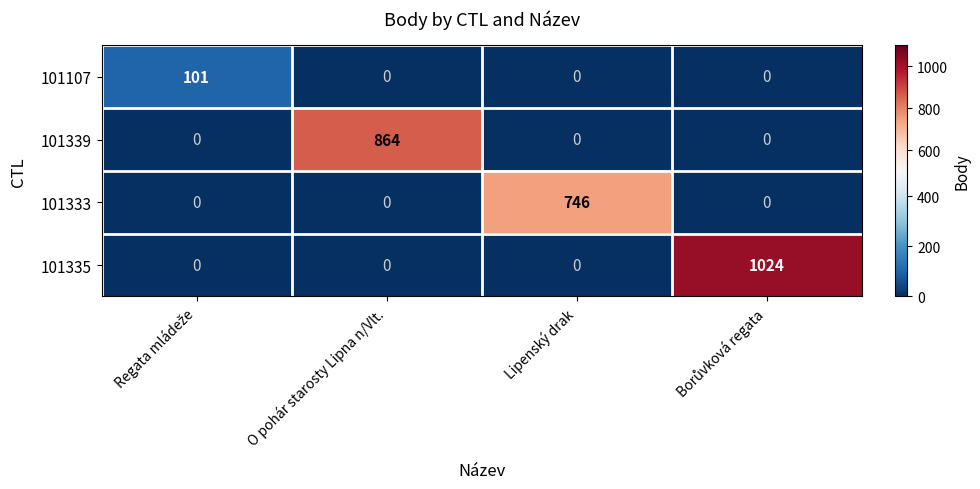

What is the difference between the highest and lowest values at Lipenský drak?

746